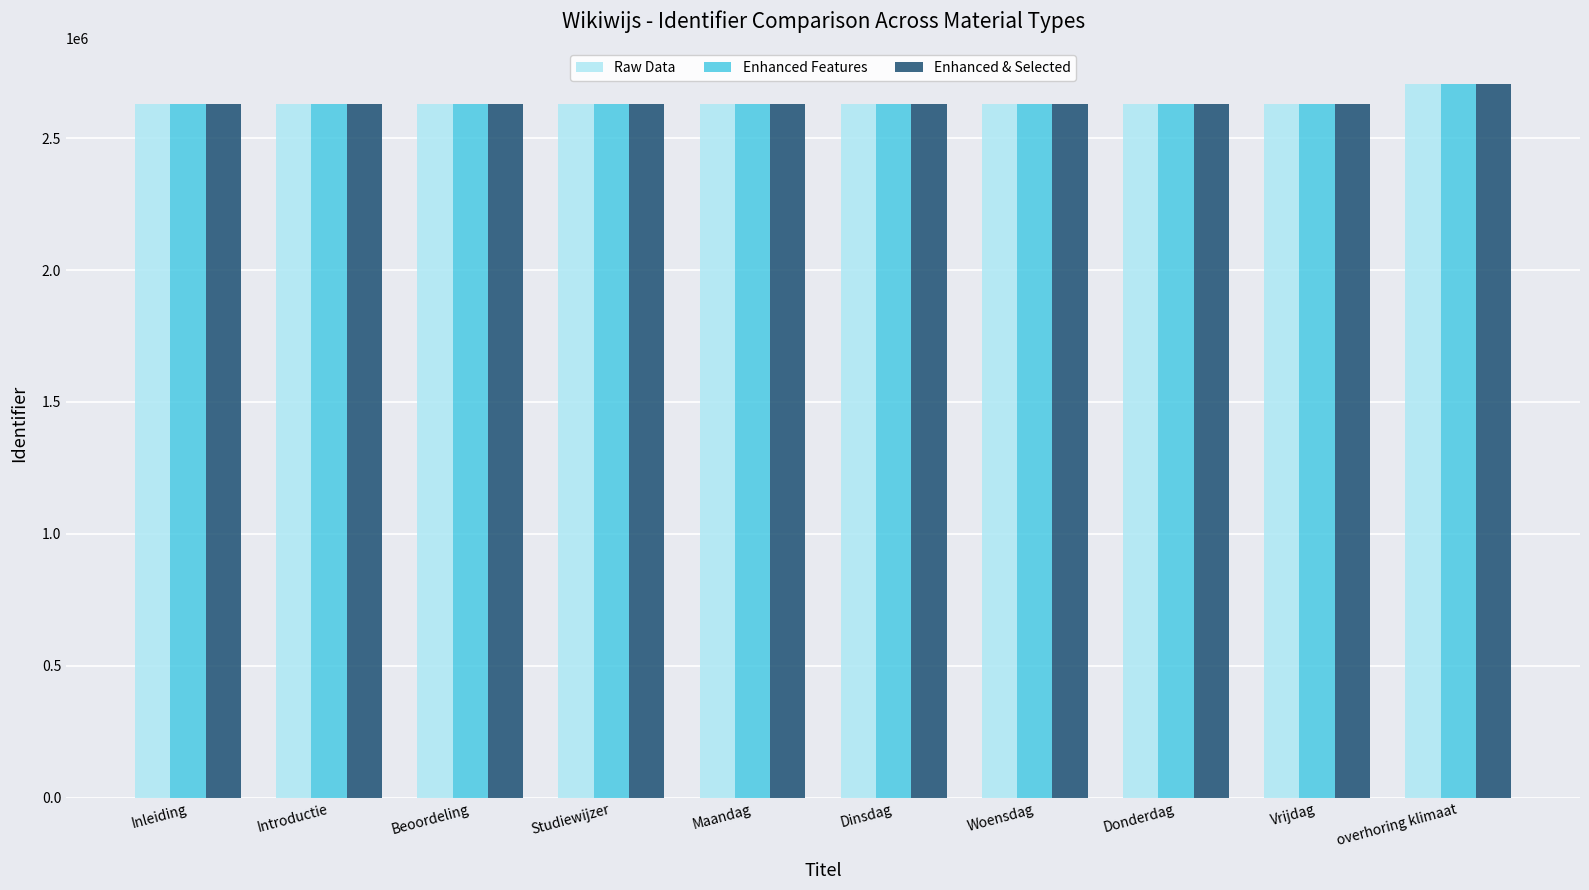

What is the sum of all Enhanced Features values?

26368816